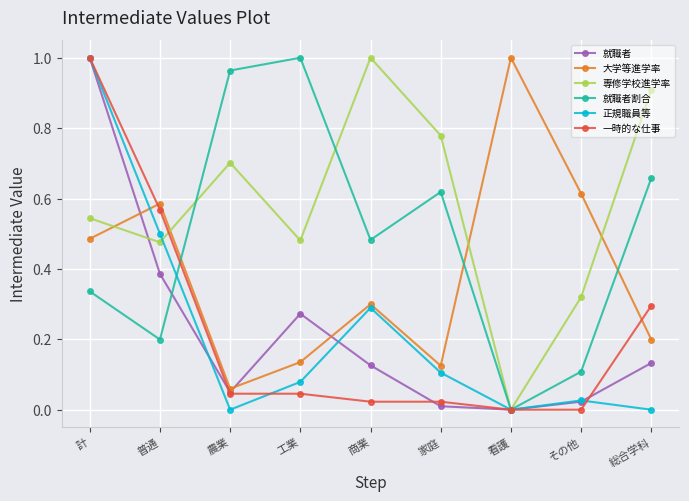

Which series changed the most between 計 and 総合学科?

正規職員等